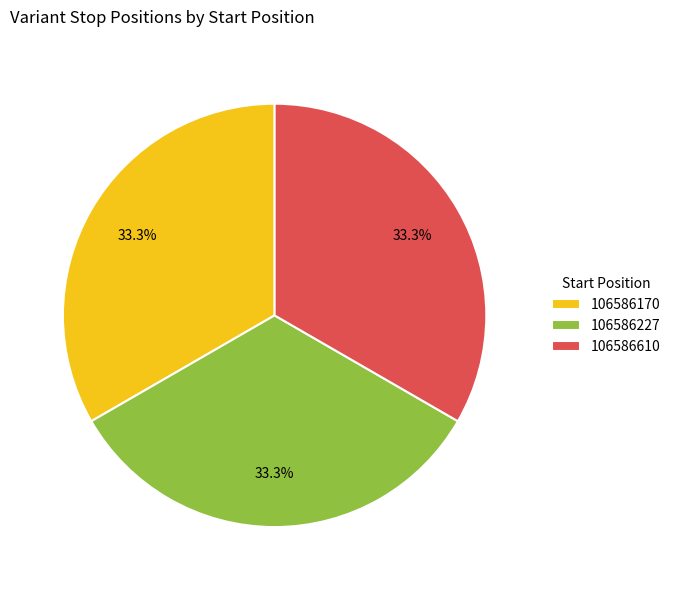

How many segments does this pie chart have?

3